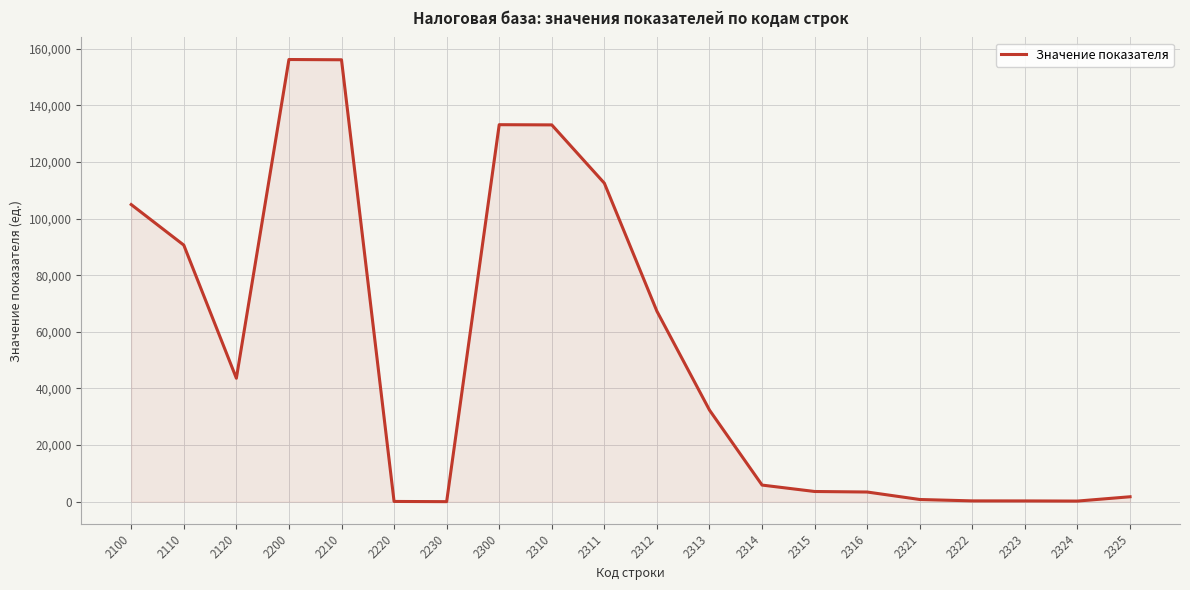

The value at 2314 is 5866. True or false?

True